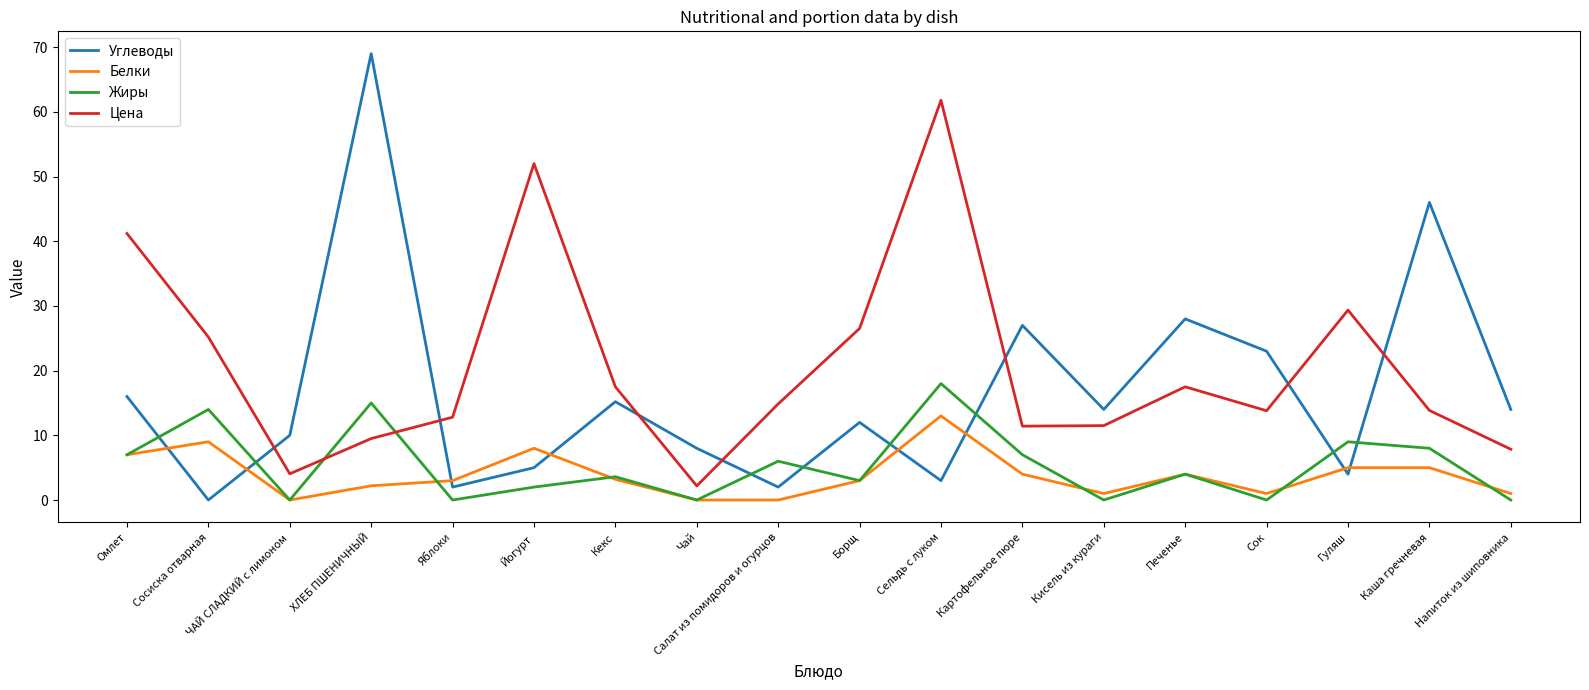

True or false: Жиры has more than 2 points higher than both neighbors.

True